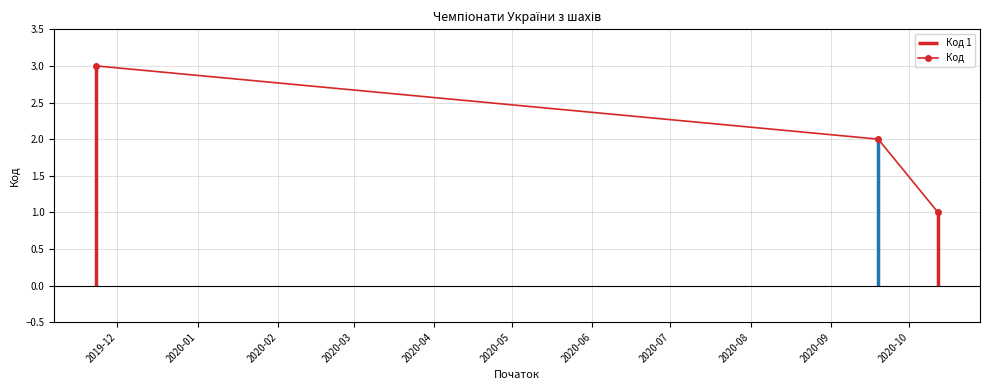

Is this an area chart (filled region under the line)?

No